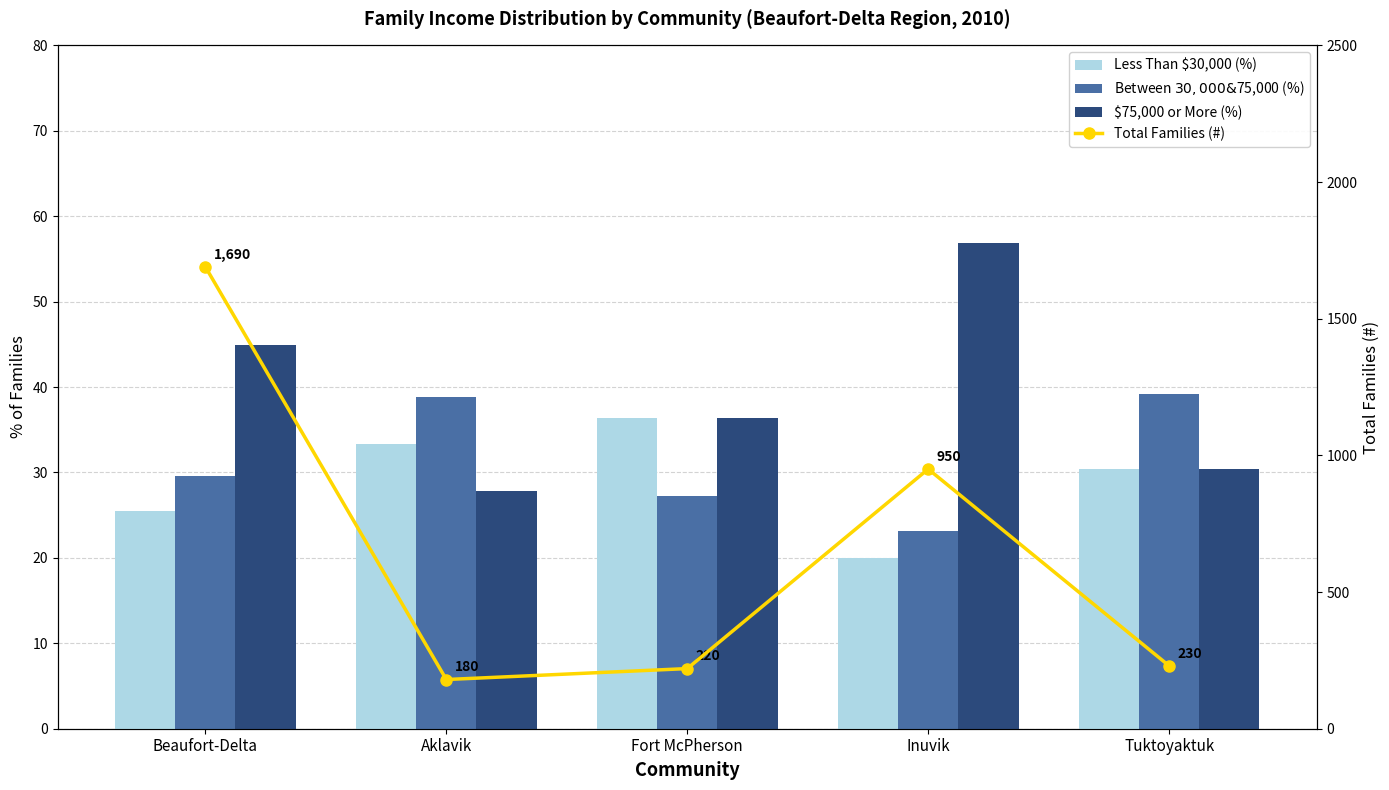

Where is Less Than $30,000 (%) nearest to the value 28?

Tuktoyaktuk